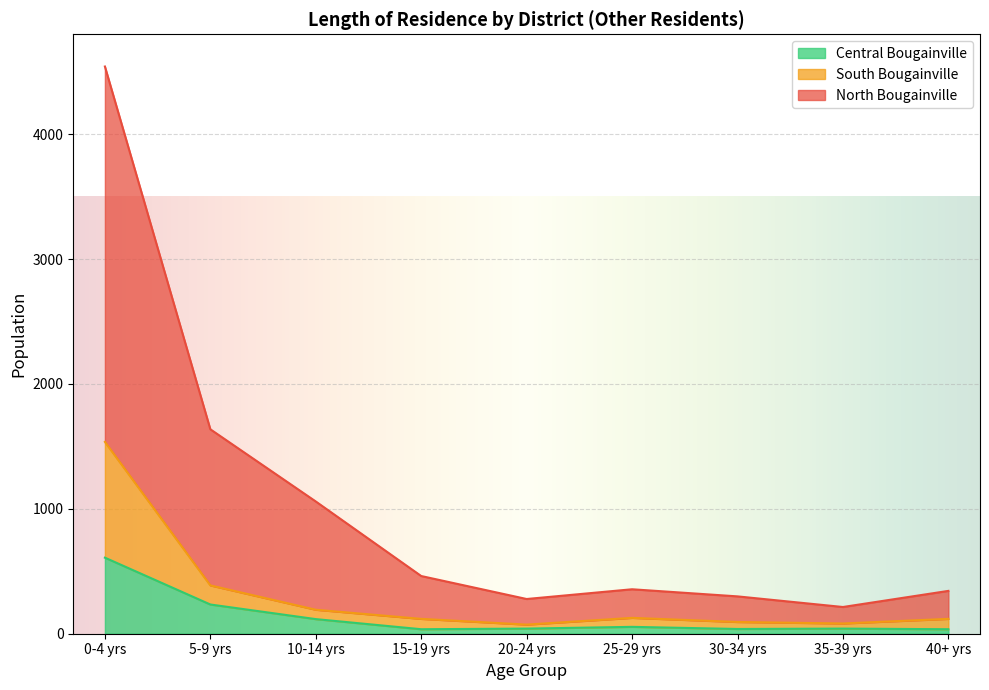

At which category is the sum across all series the highest?

0-4 yrs